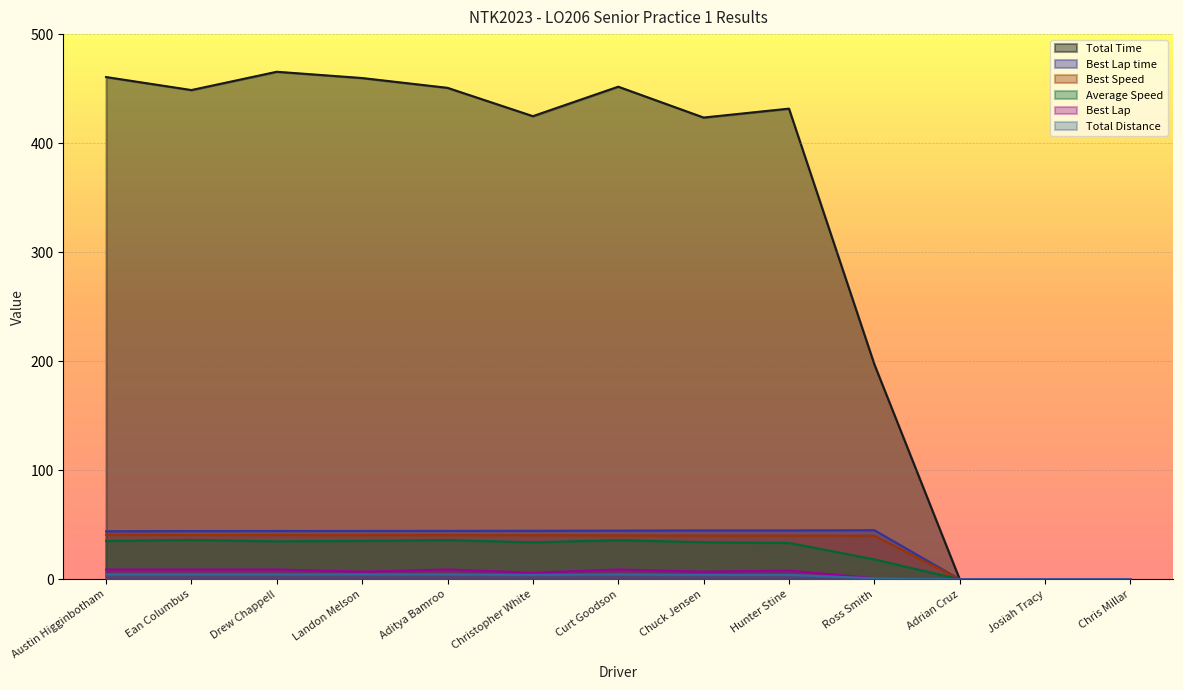

True or false: Best Speed and Average Speed cross at least once.

False